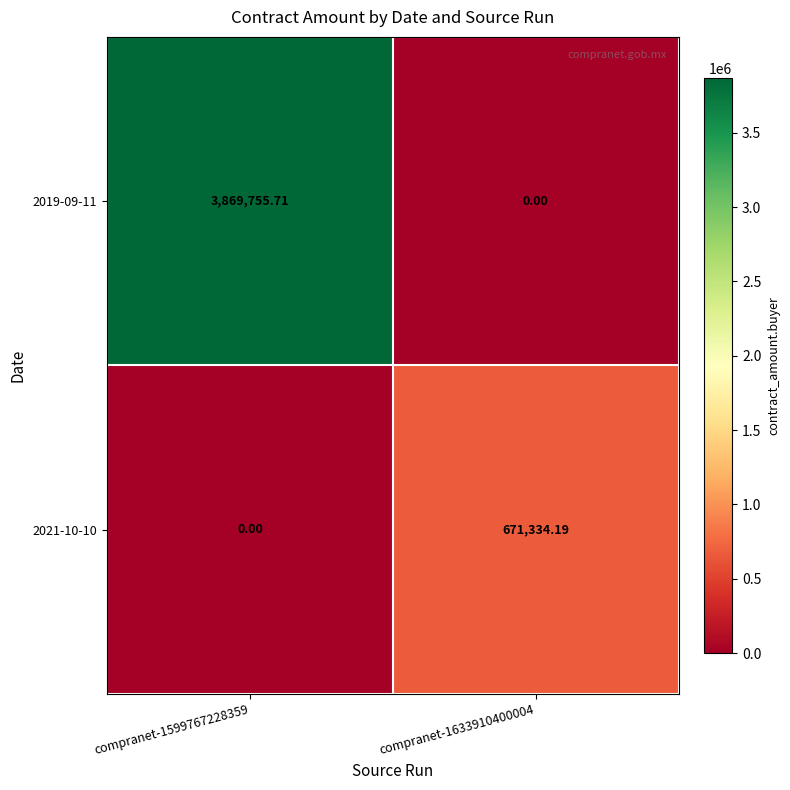

Rank the series by their average value, from lowest to highest.

2021-10-10, 2019-09-11